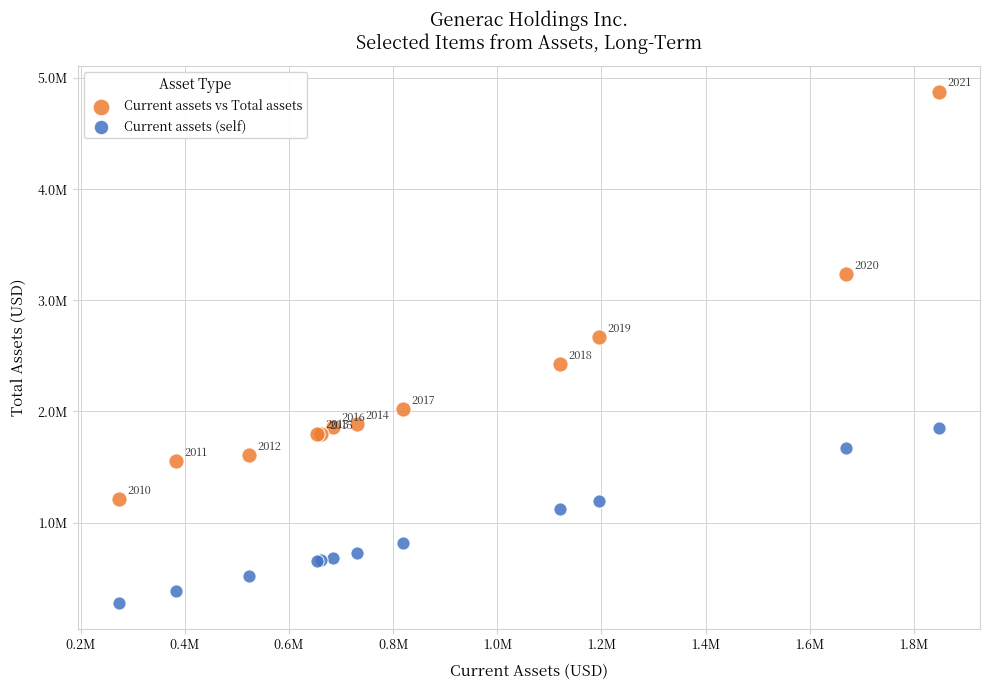

What are all the series names shown in the legend?

Current assets vs Total assets, Current assets (self)